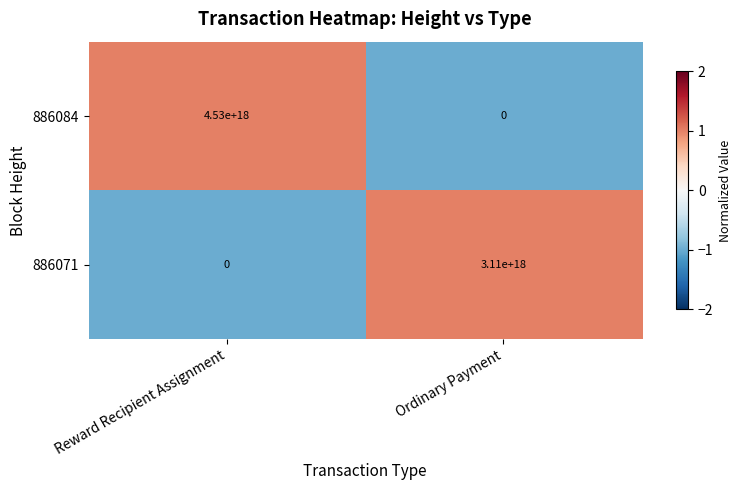

Which series has the largest total across all categories?

886084